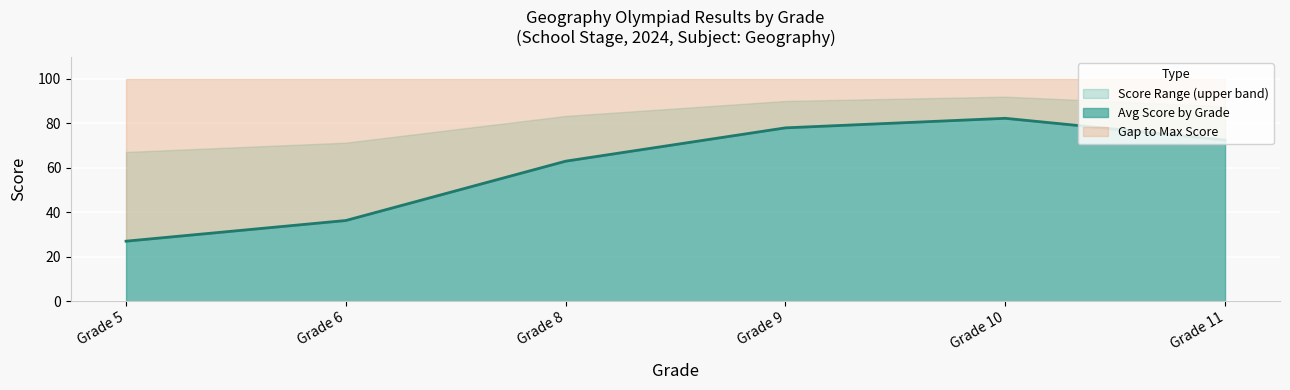

What is the sum of the values at Grade 8 and Grade 9?

141.0